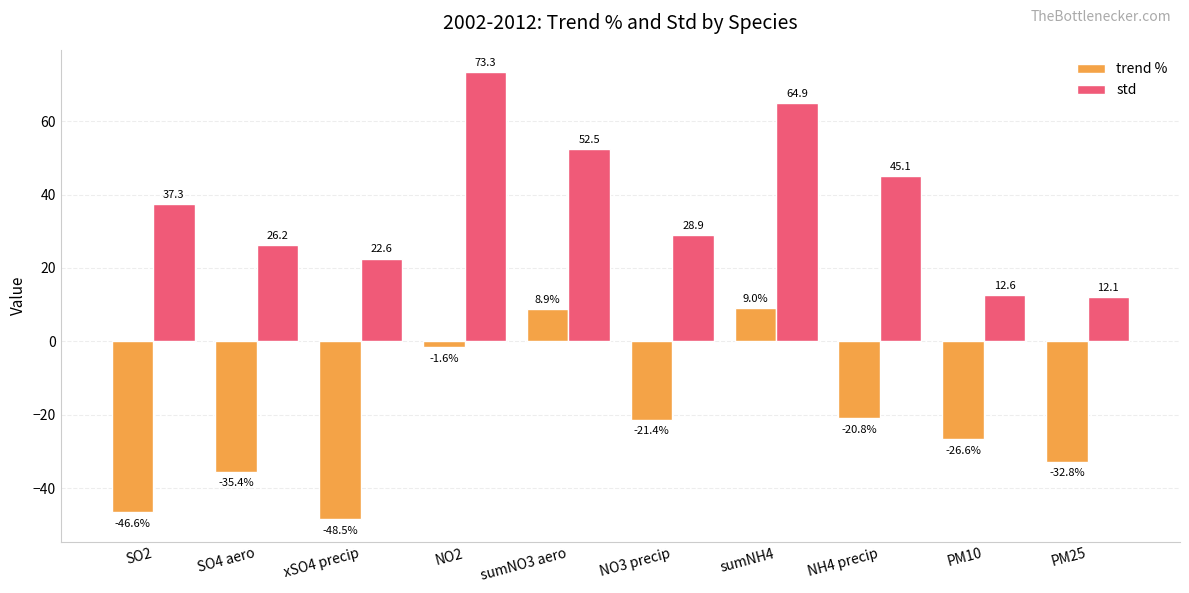

Rank the series at PM10 from highest to lowest value.

std, trend %